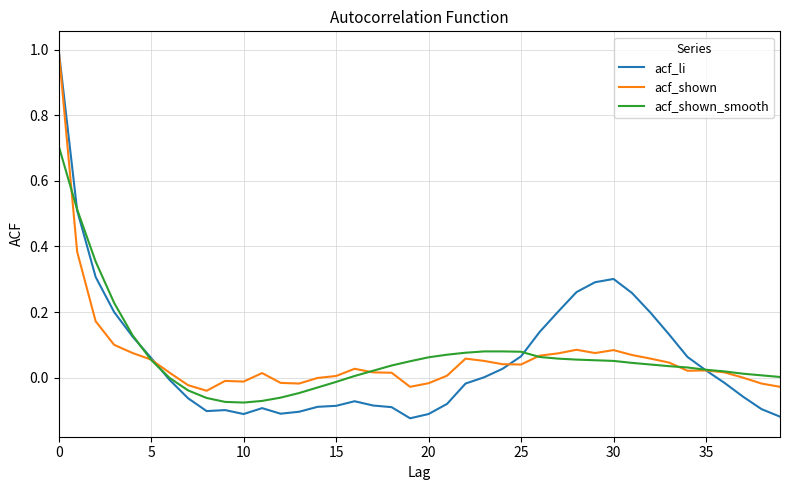

How many categories are shown in the chart?

40